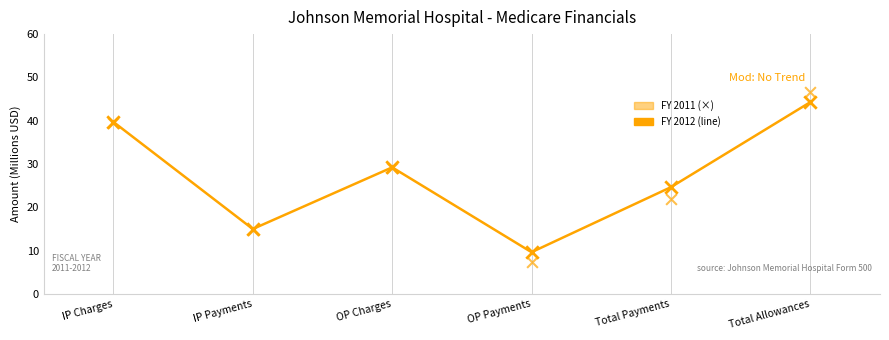

At how many categories does at least one series exceed 41?

1